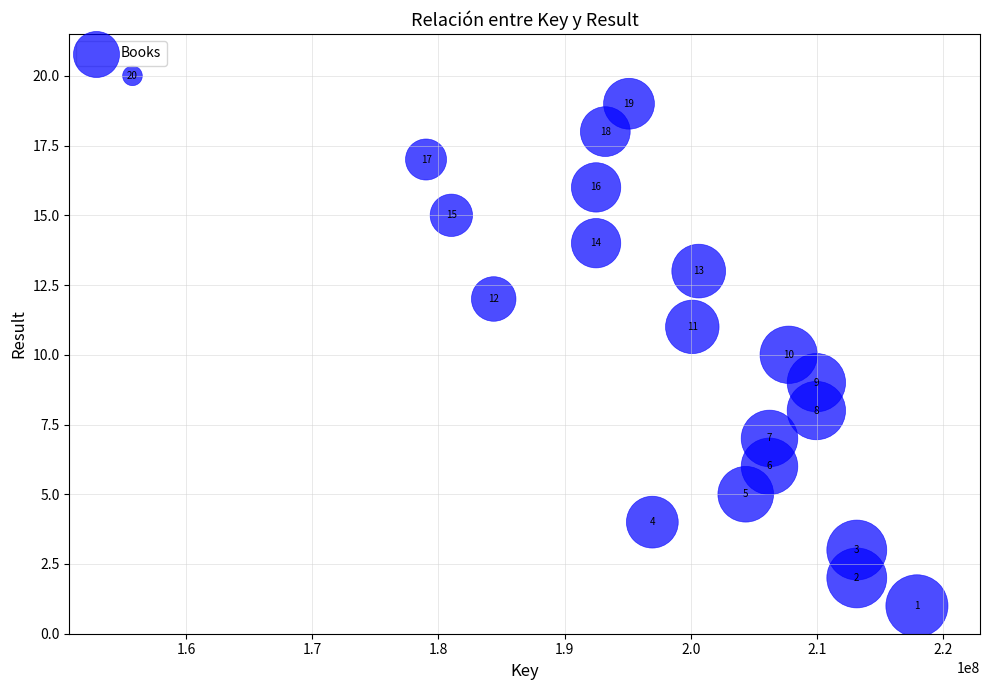

What is the range of Y values (max minus min)?

19